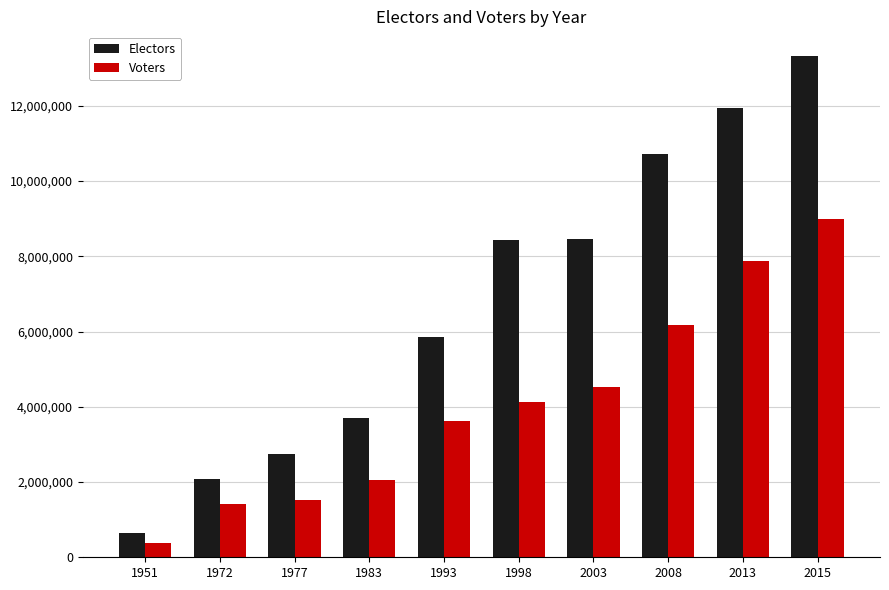

Between 1977 and 1993, which series saw the biggest shift?

Electors